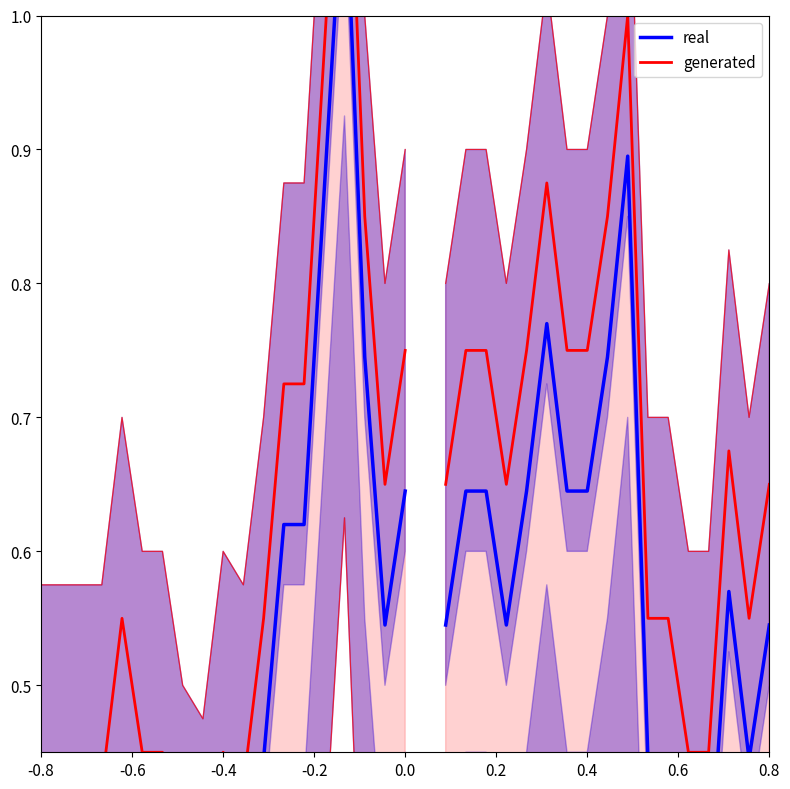

Does the chart display data point markers on the line(s)?

No